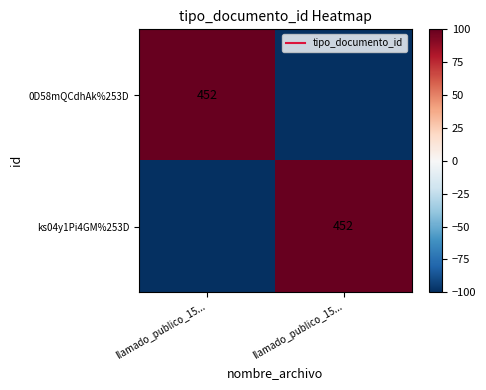

What is the minimum value shown in the chart?

-226